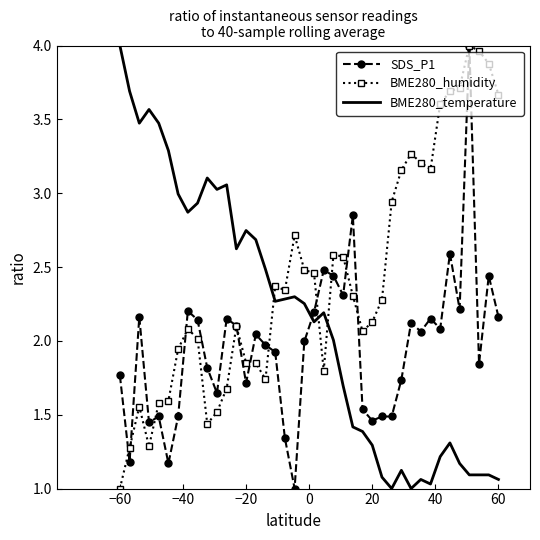

List the series in order of their overall mean, lowest first.

SDS_P1, BME280_temperature, BME280_humidity